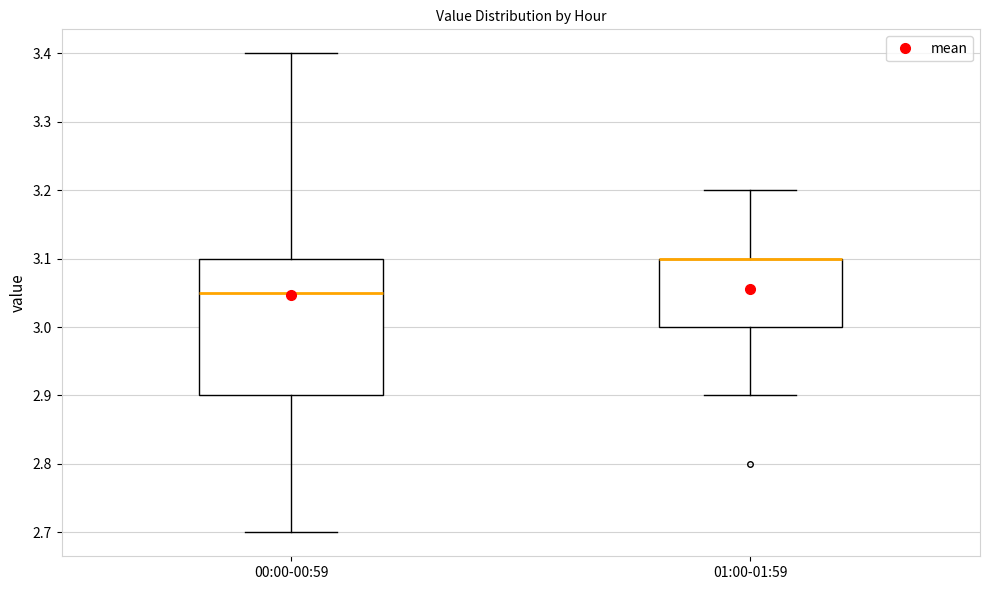

Which box is the tallest, from its lower edge to its upper edge?

00:00-00:59